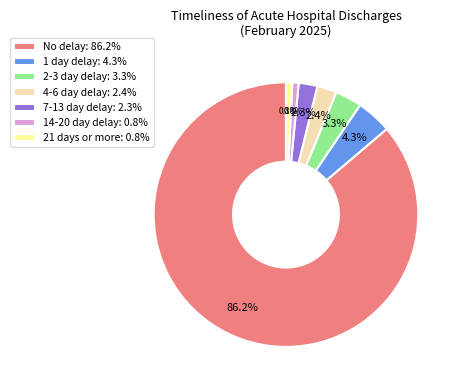

What percentage is NOT represented by 1 day delay: 4.3%?

95.7%